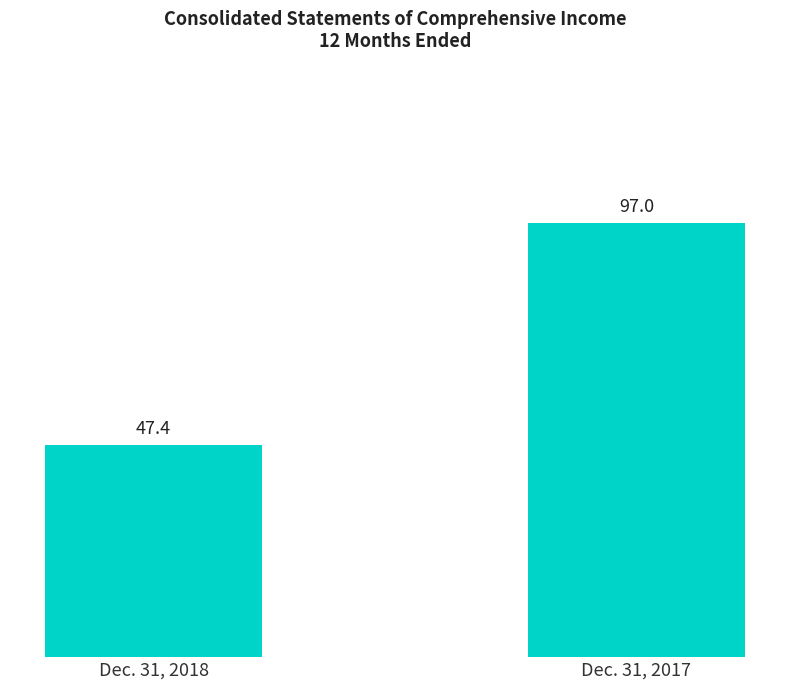

What is the ratio of the value at Dec. 31, 2018 to the value at Dec. 31, 2017?

0.5